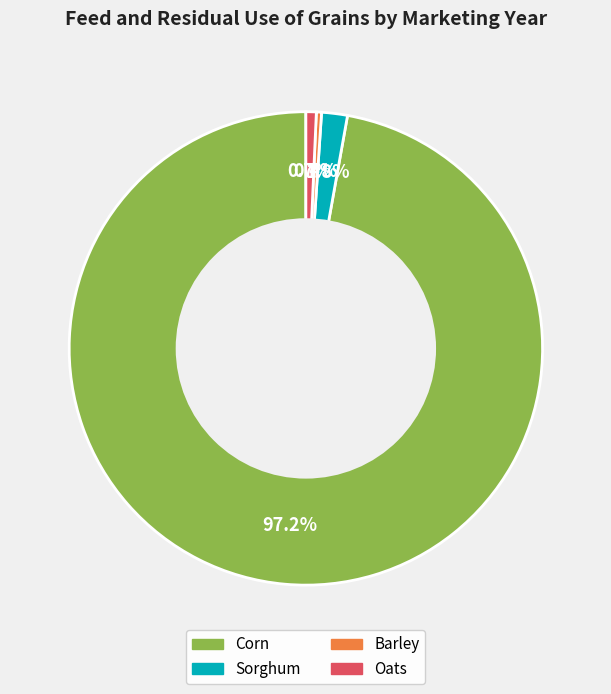

Is there a majority slice in this chart?

Yes